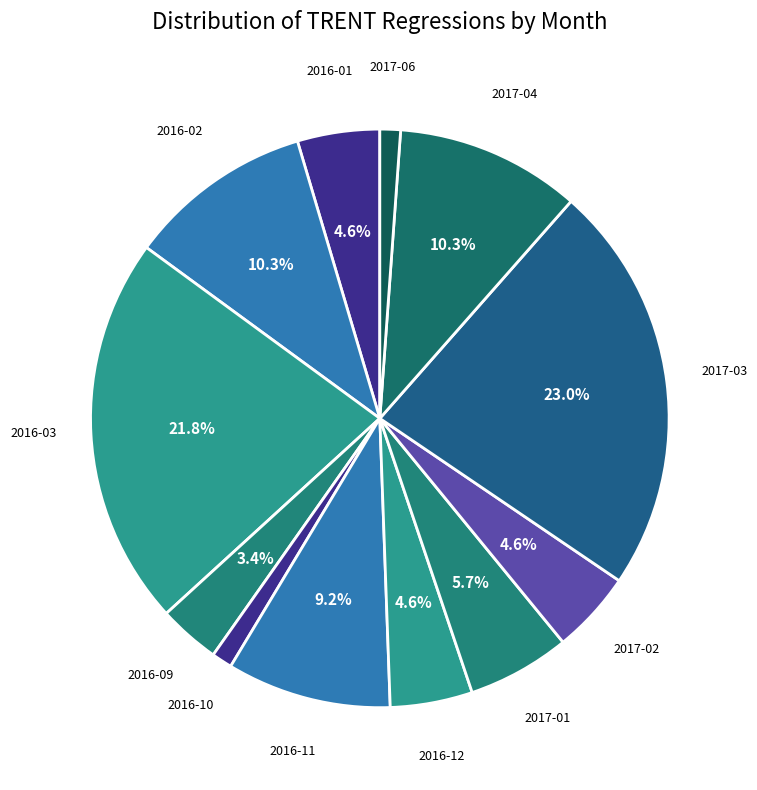

How many slices are in this pie chart?

12